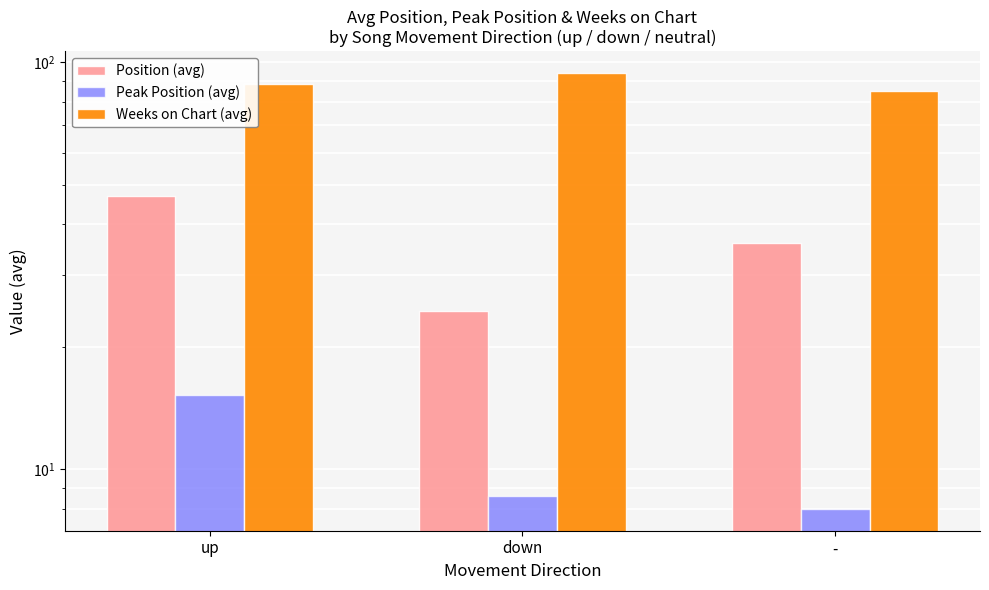

At down, list the series in order from smallest to largest.

Peak Position (avg), Position (avg), Weeks on Chart (avg)